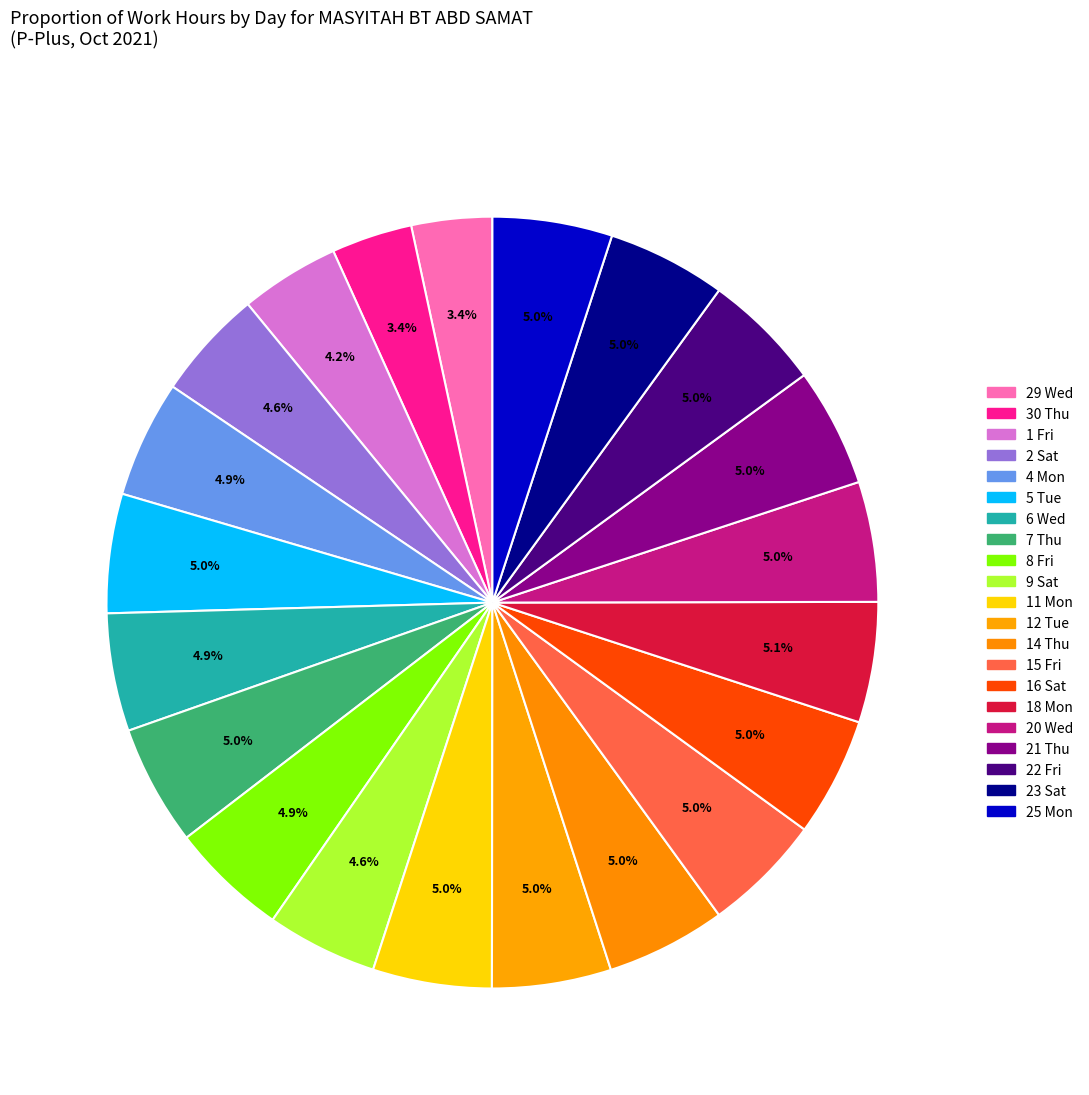

What percentage do 1 Fri and 15 Fri together represent?

9.2%